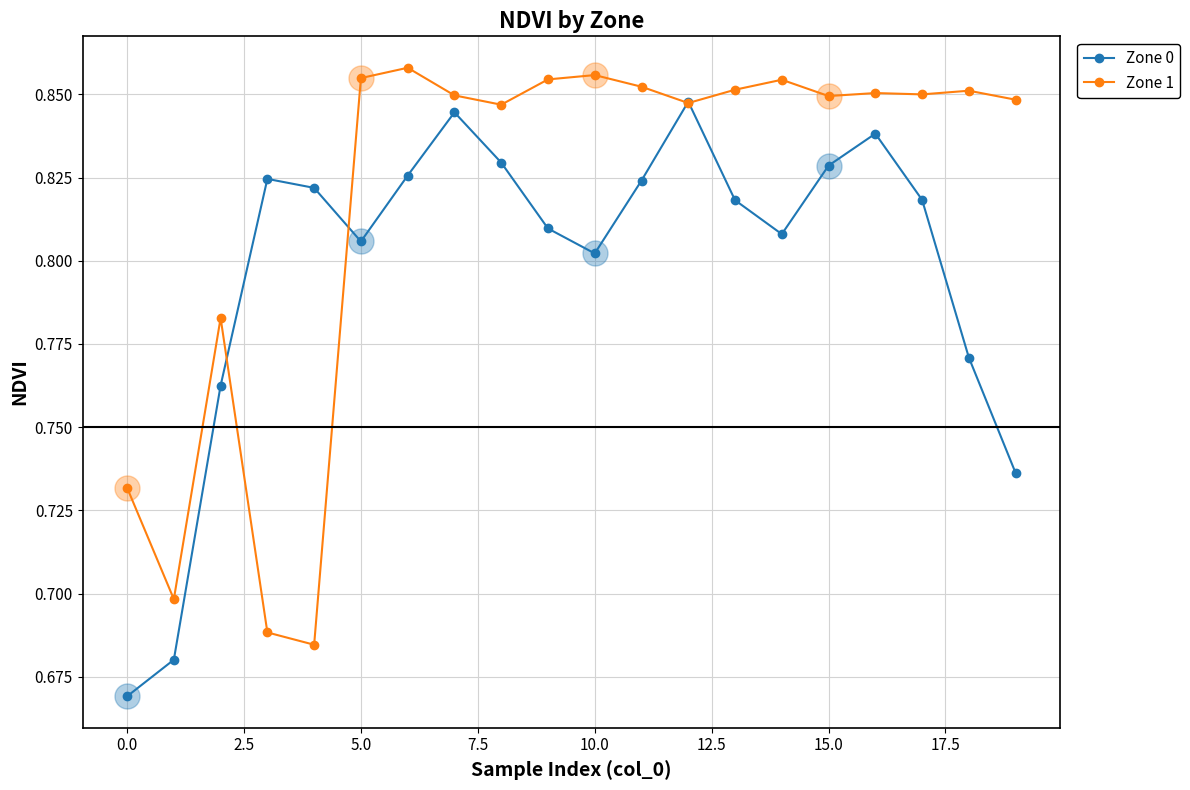

Is it true that Zone 0 equals 1.1 at 0.0?

False